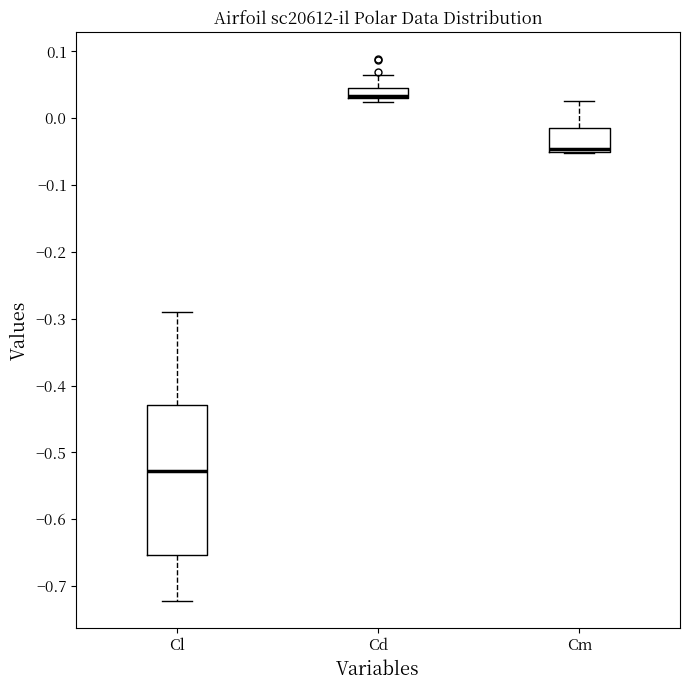

Reading left to right, read every box against the y-axis: the position of its median line, the range the box covers, and the ends of its whiskers. The values are not printed on the chart, so give them approximately, as read against the axis.

Cl: median -0.53, box -0.65 to -0.43, whiskers -0.72 to -0.29
Cd: median 0.03 (drawn on the box's lower edge), box 0.03 to 0.05, whiskers 0.02 to 0.06
Cm: median -0.05 (just above the box's lower edge), box -0.05 to -0.01, whiskers -0.05 to 0.03